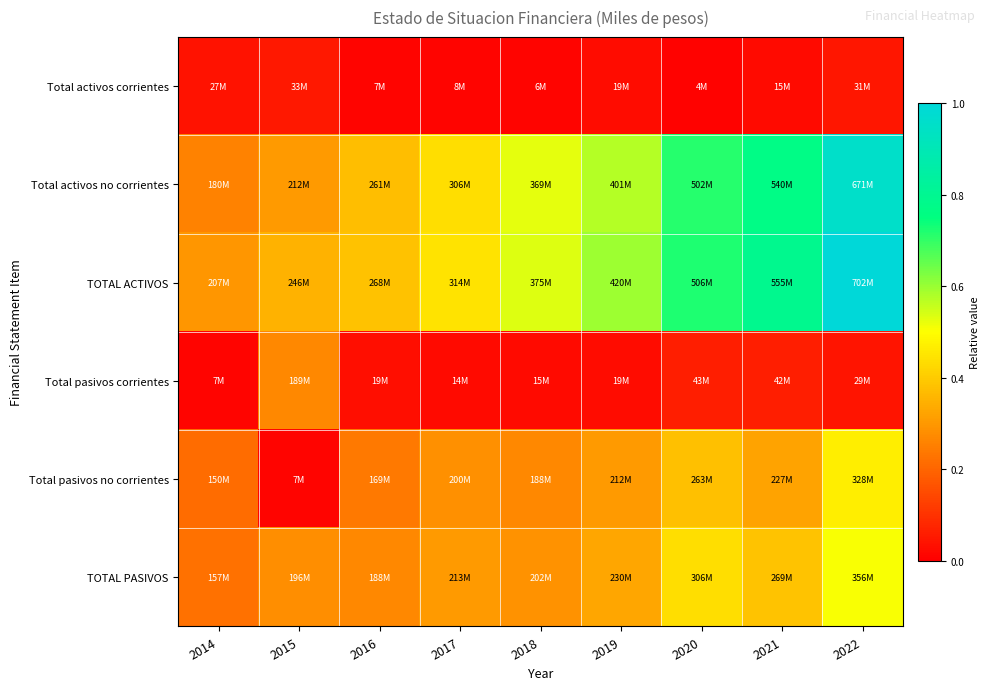

What is the spread (max minus min) of values at 2020?

0.7